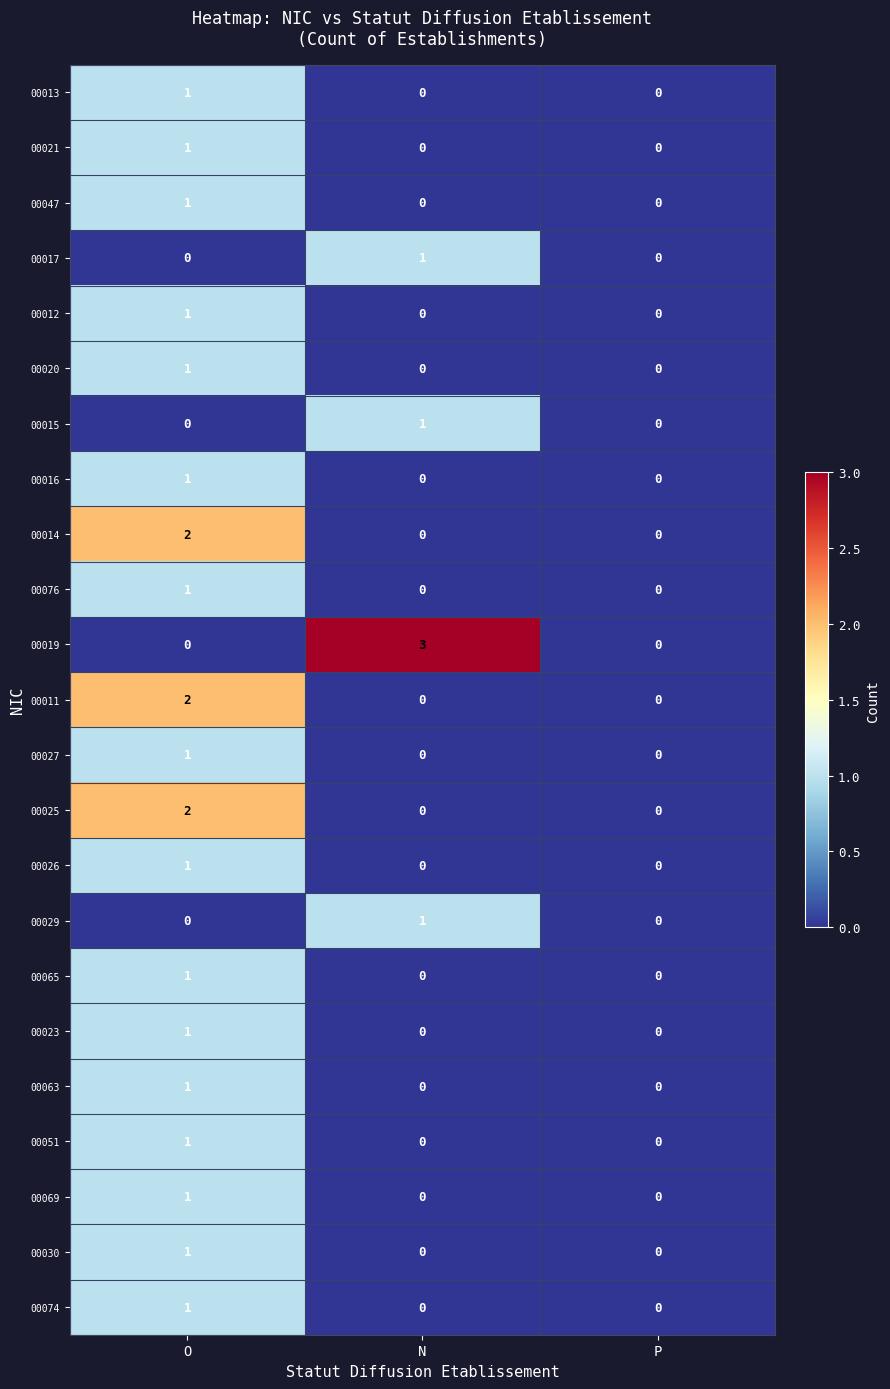

Which category has the highest value across all series?

N